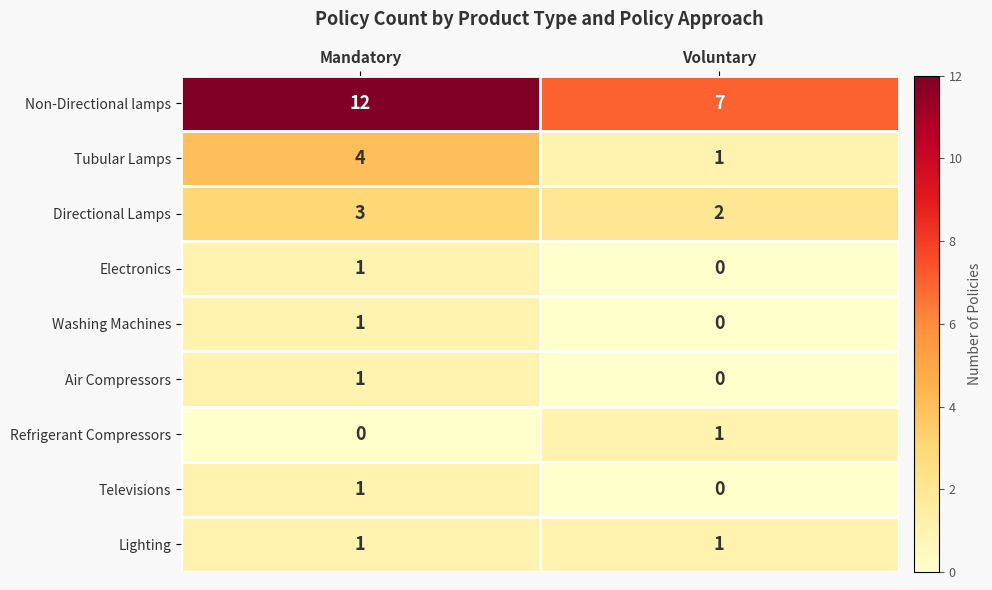

Reading right to left, transcribe all the data shown in this chart.

Non-Directional lamps: Voluntary=7	Mandatory=12
Tubular Lamps: Voluntary=1	Mandatory=4
Directional Lamps: Voluntary=2	Mandatory=3
Electronics: Voluntary=0	Mandatory=1
Washing Machines: Voluntary=0	Mandatory=1
Air Compressors: Voluntary=0	Mandatory=1
Refrigerant Compressors: Voluntary=1	Mandatory=0
Televisions: Voluntary=0	Mandatory=1
Lighting: Voluntary=1	Mandatory=1